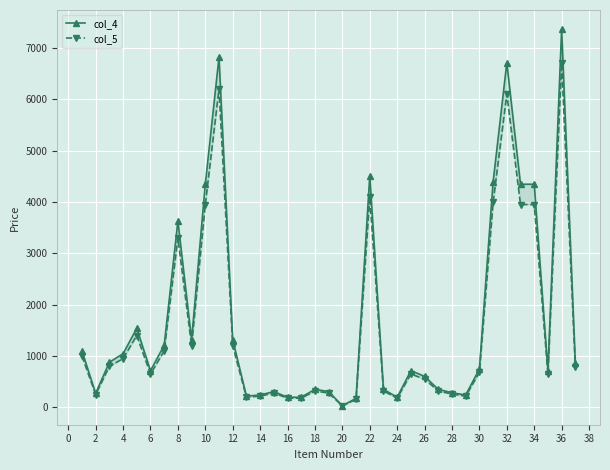

True or false: col_4 and col_5 intersect in this chart.

False